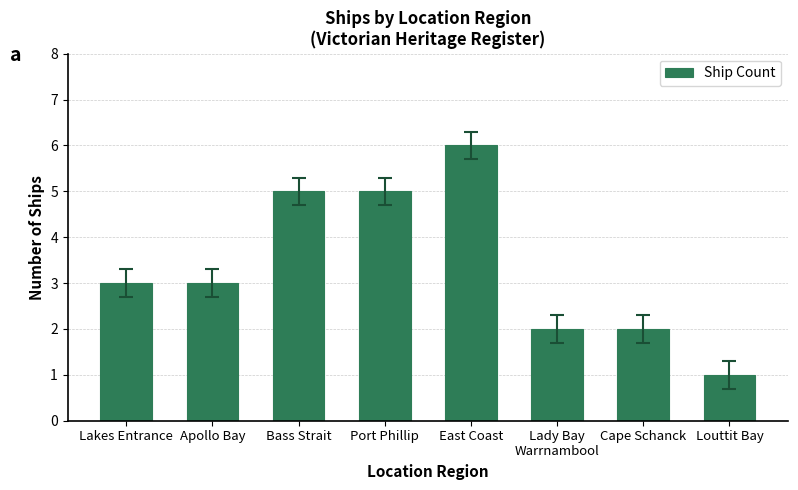

Which category has the lowest value across all series?

Louttit Bay